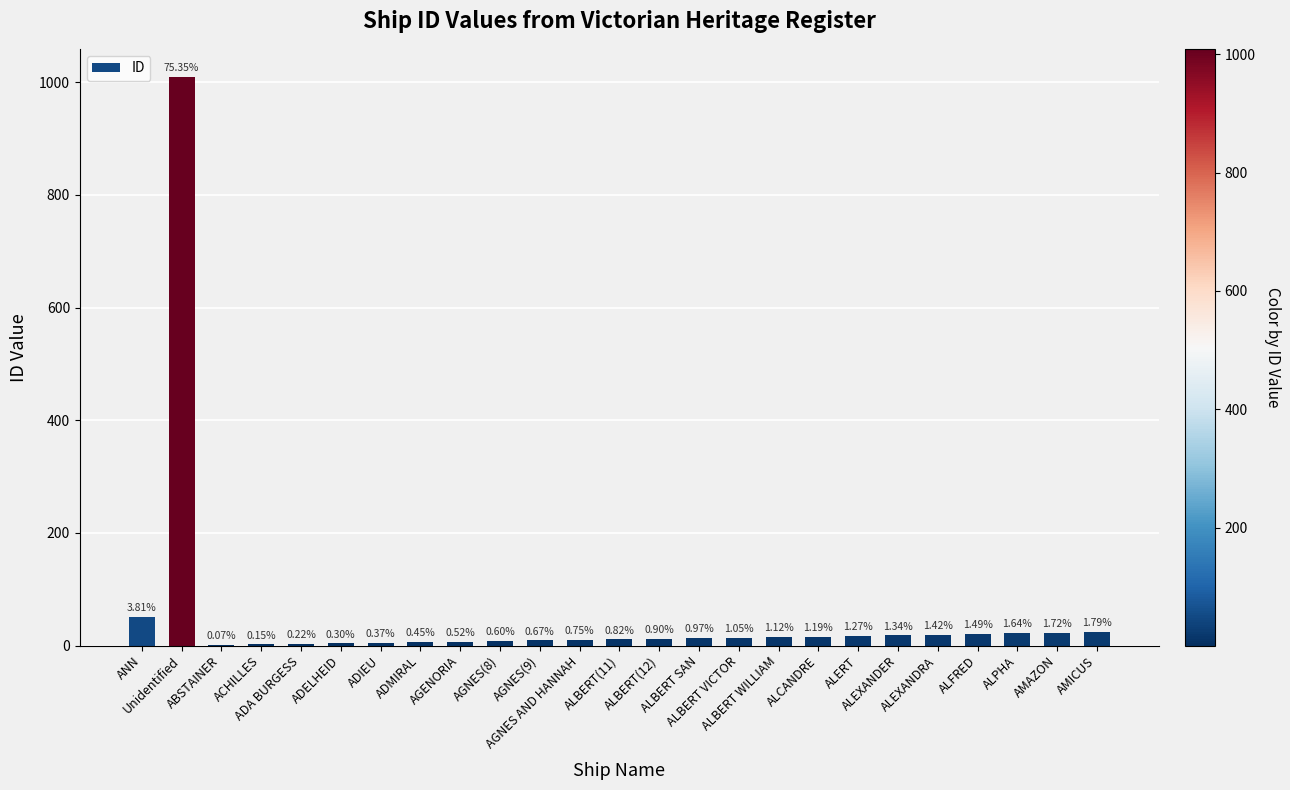

At which label is the value closest to 505?

ANN